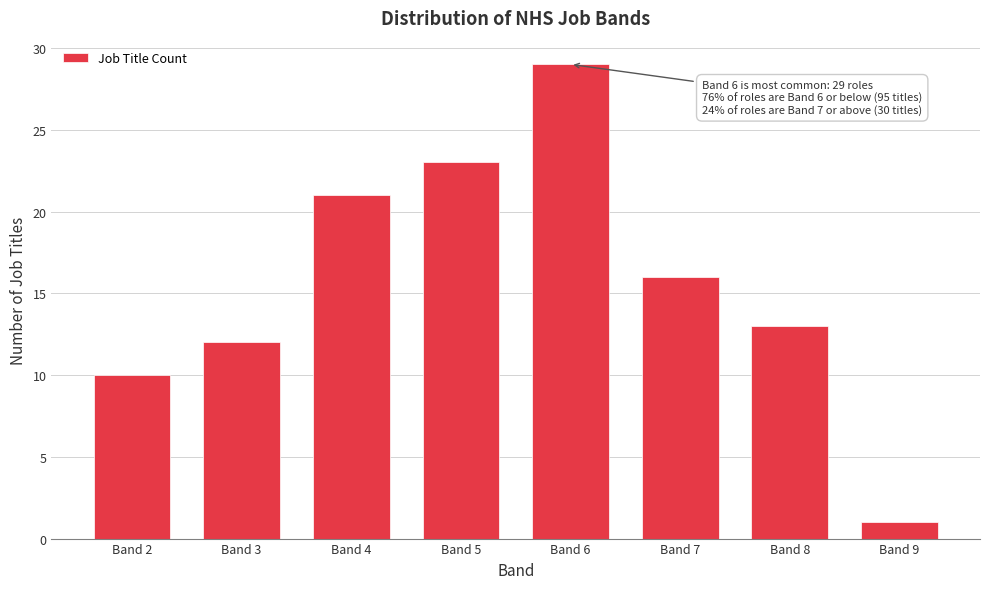

Reading right to left, what are all the values shown in this chart?

Band 9=1	Band 8=13	Band 7=16	Band 6=29	Band 5=23	Band 4=21	Band 3=12	Band 2=10